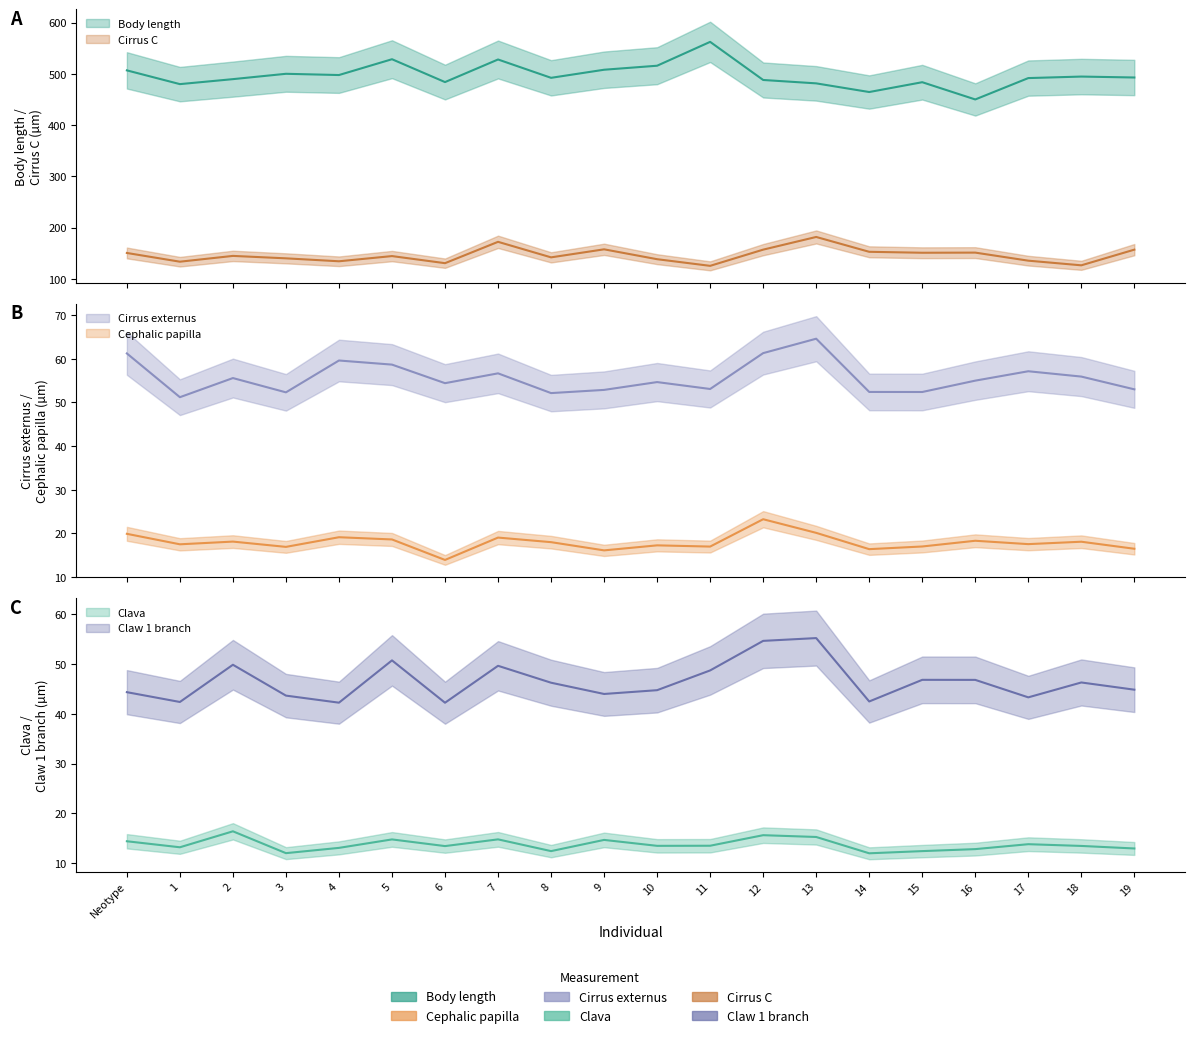

What is the label of the 17th point from the left?

16